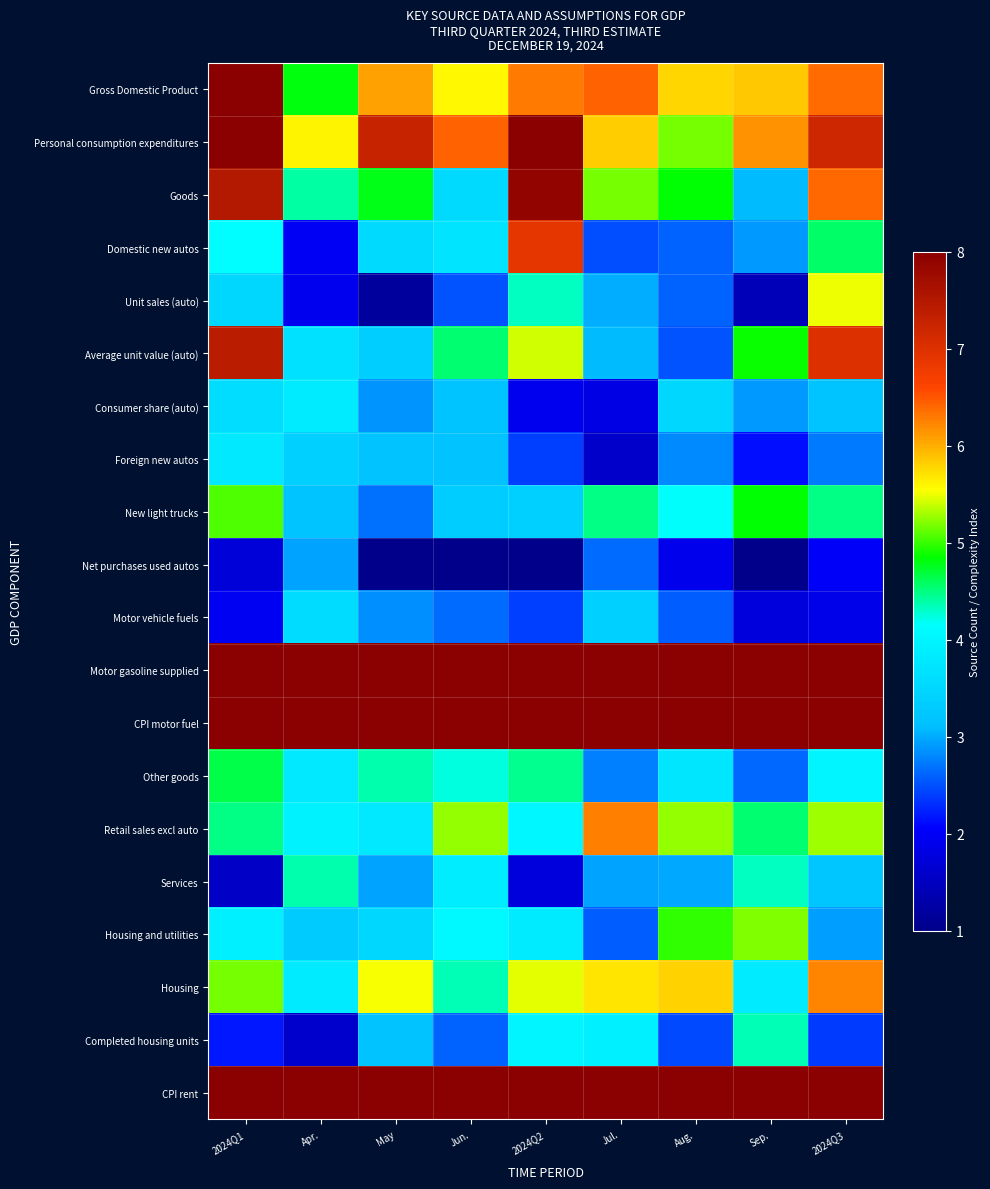

At which category does the chart reach its minimum across all series?

Jun.